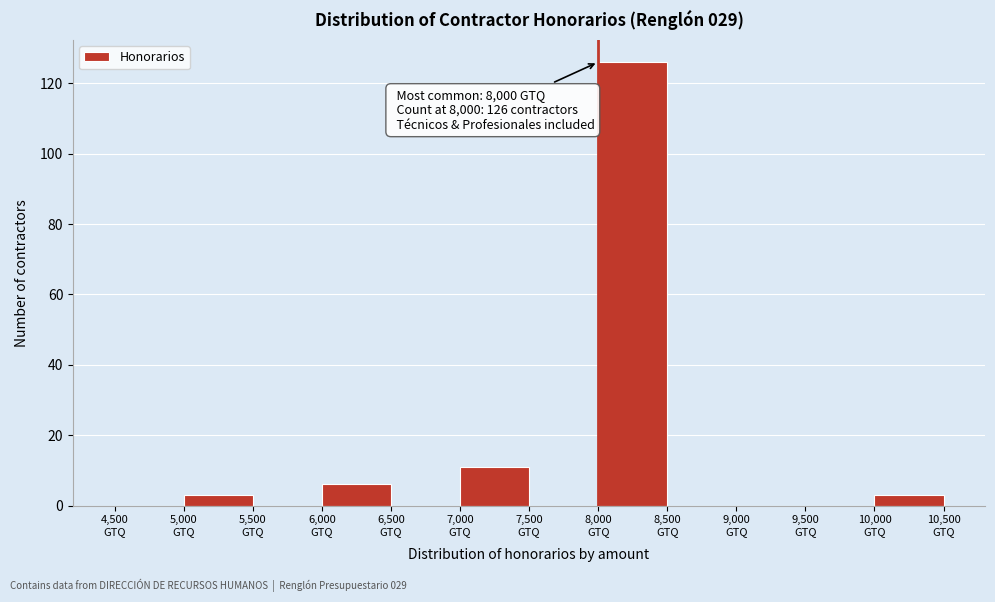

Over which range of the x-axis is the bar tallest?

8000 to 8500